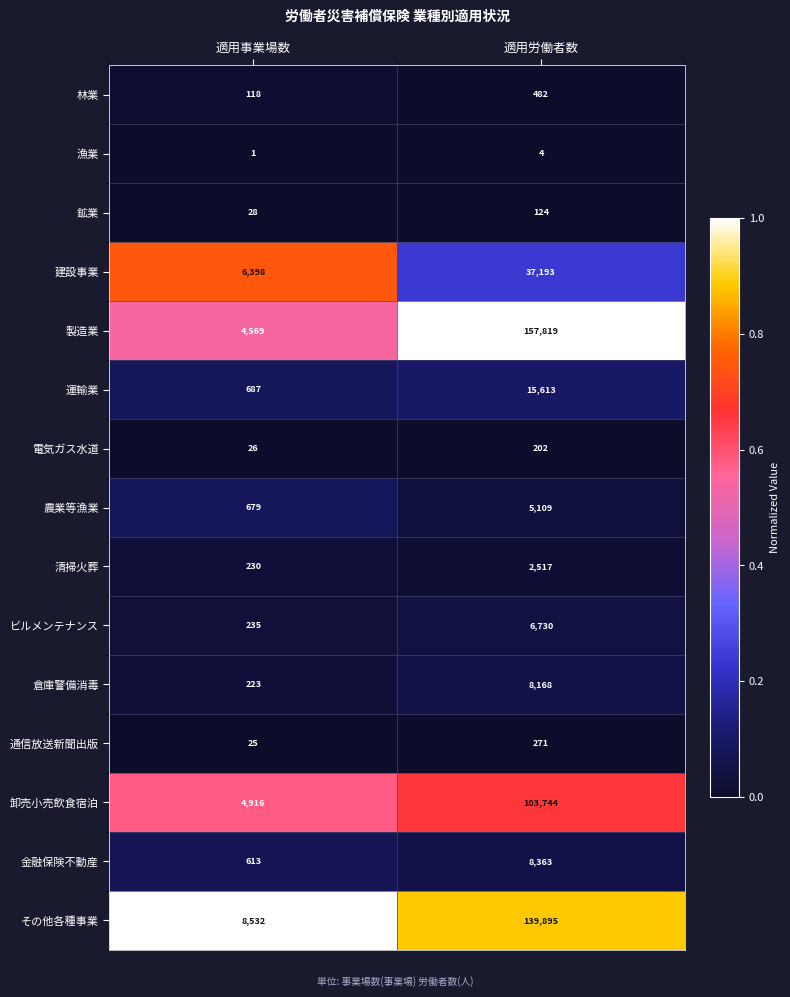

Where is 清掃火葬 nearest to the value 1373?

適用事業場数